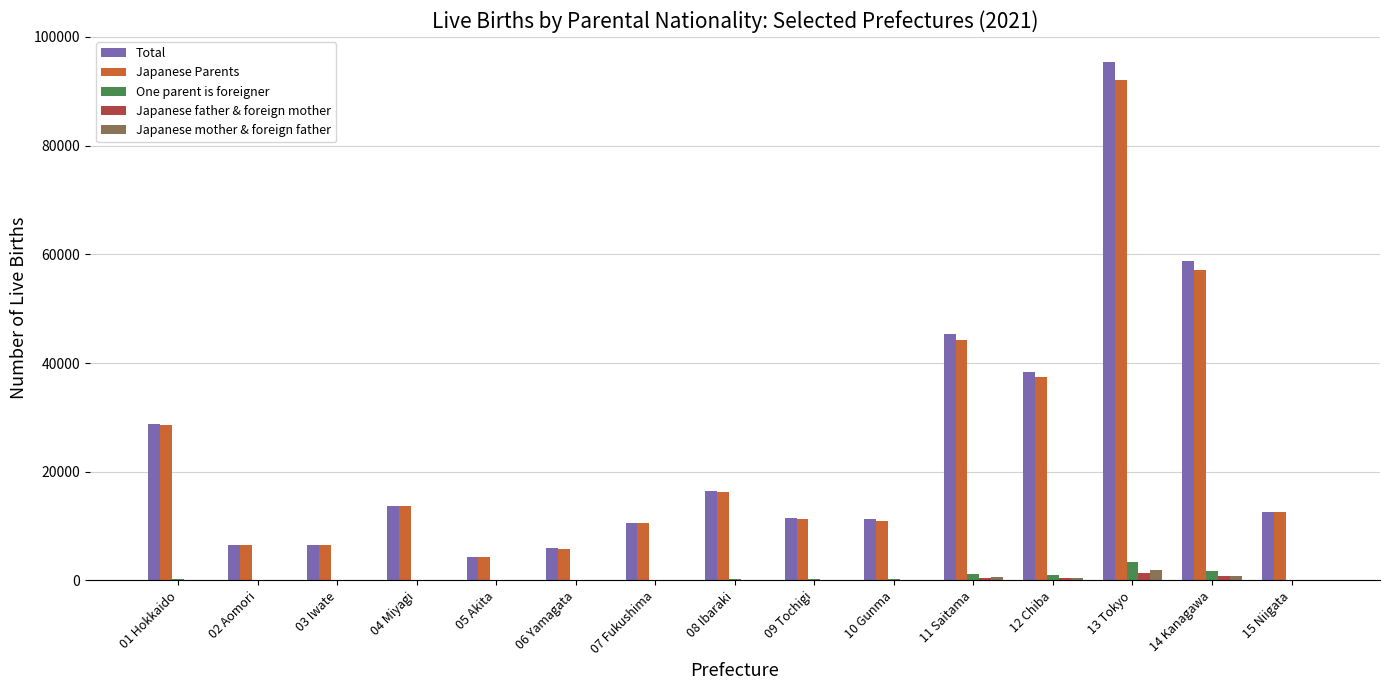

What is the sum of all Total values?

366301